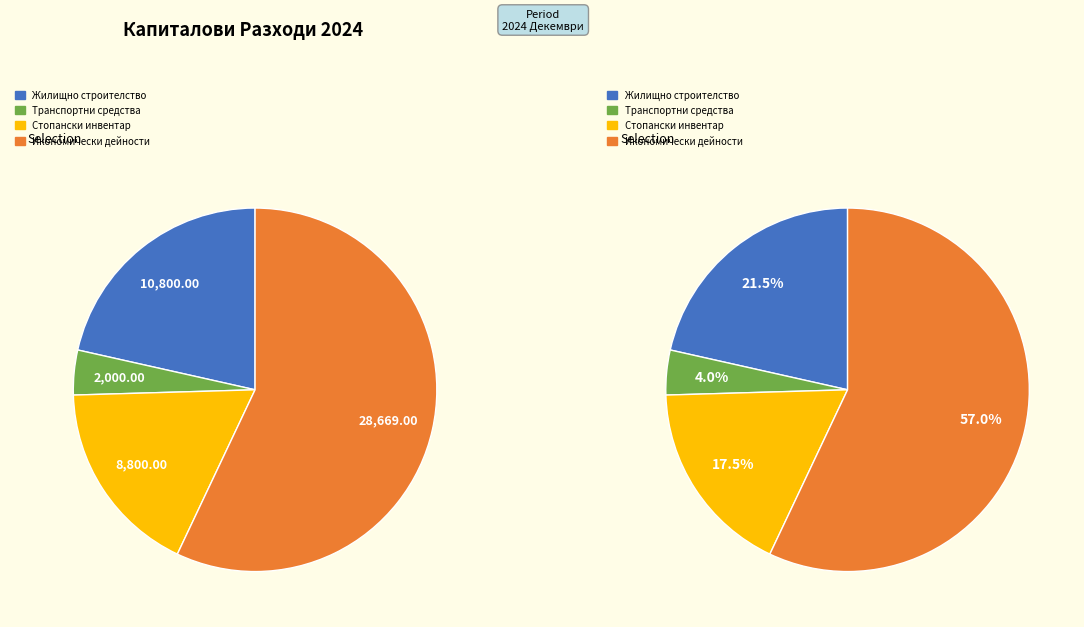

Rank the categories by value from lowest to highest.

Транспортни средства, Стопански инвентар, Жилищно строителство, Икономически дейности